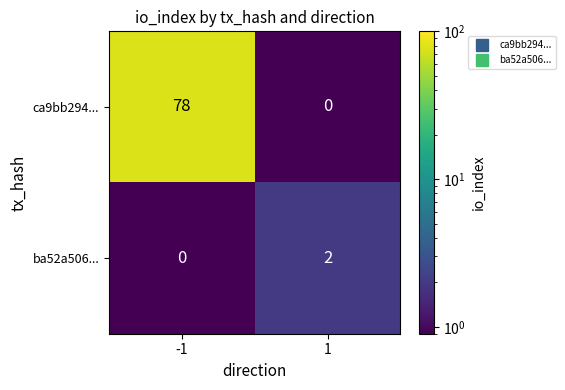

Count the number of data series in this chart.

2